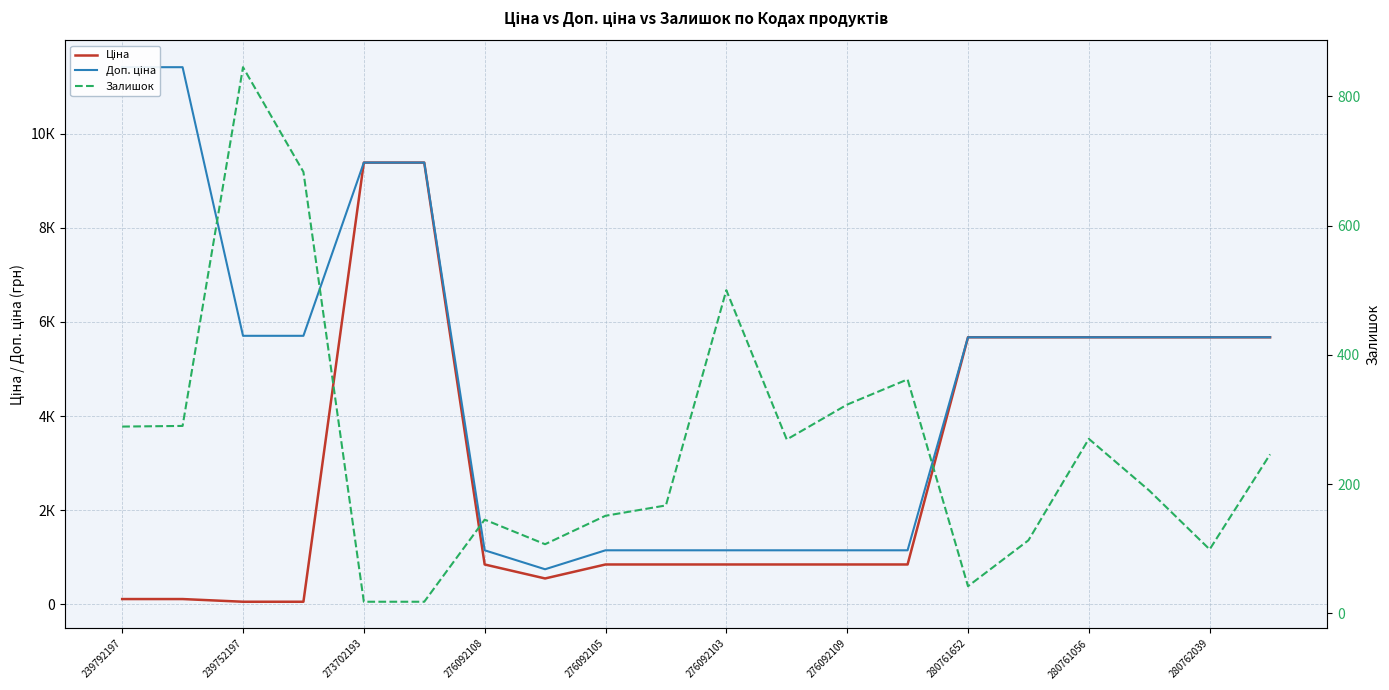

How many lines are shown in the chart?

3